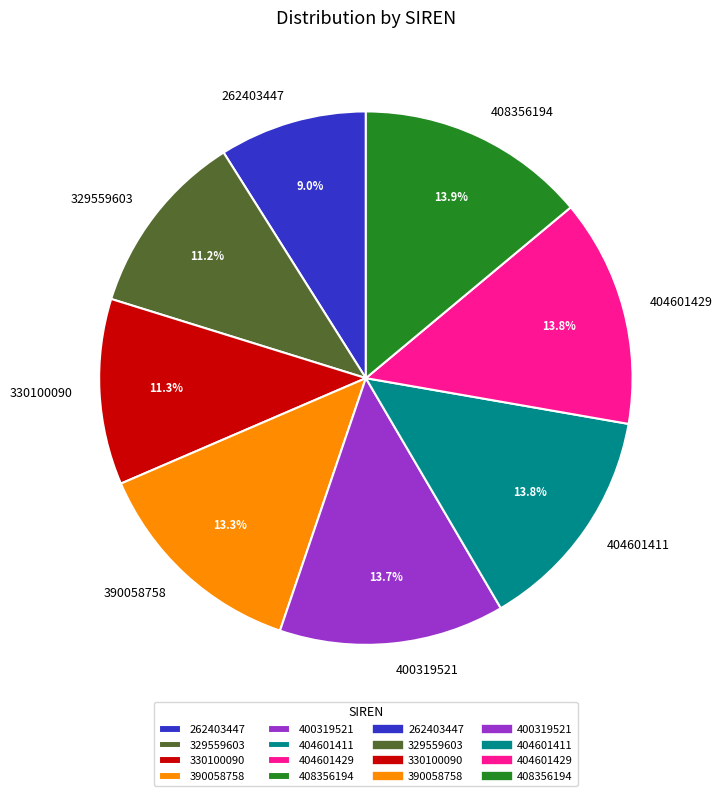

To the nearest percent, what percentage of the pie is 404601411?

14%